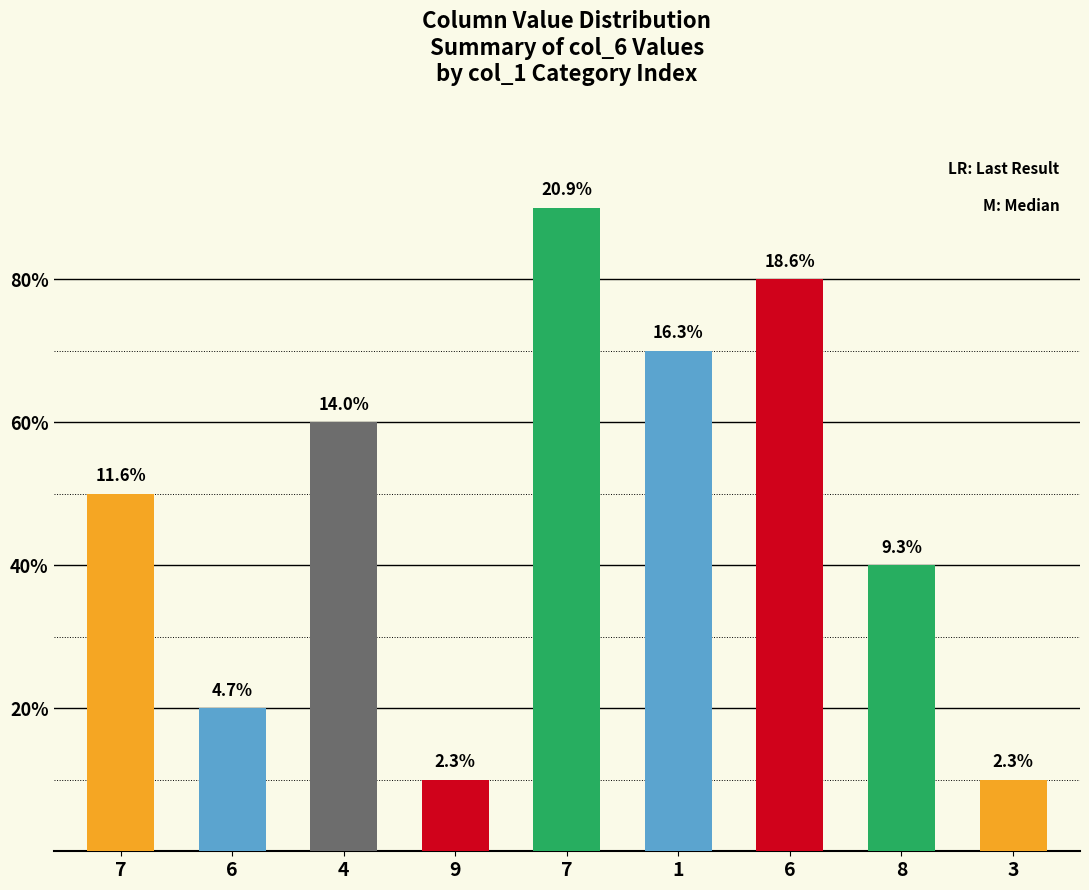

Approximately how many times larger is the value at 7 compared to 9?

5.0